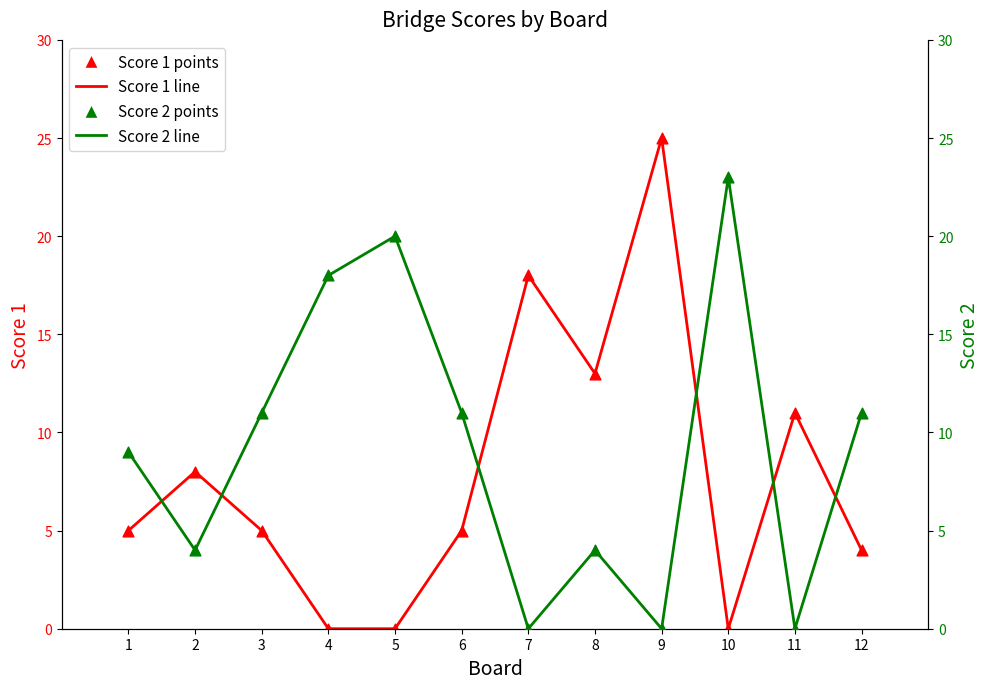

Which series has the widest spread of Y values?

Score 1